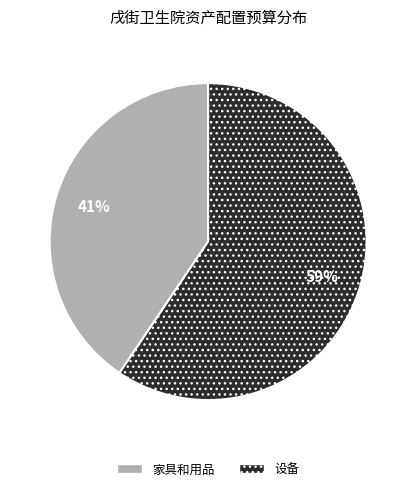

Is 家具和用品 the majority of the pie?

No